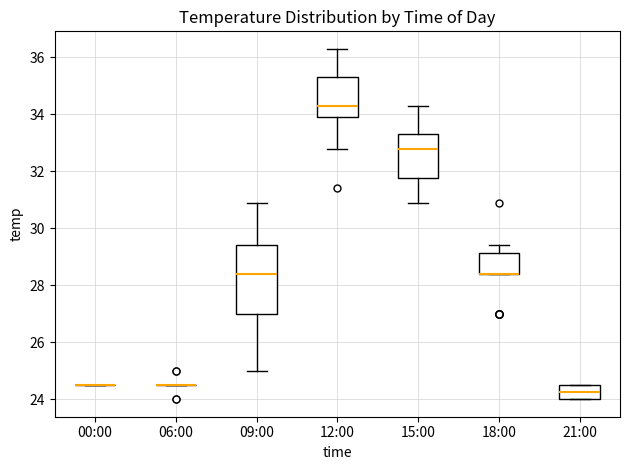

Comparing the boxes themselves (not the whiskers), which one is the tallest?

09:00